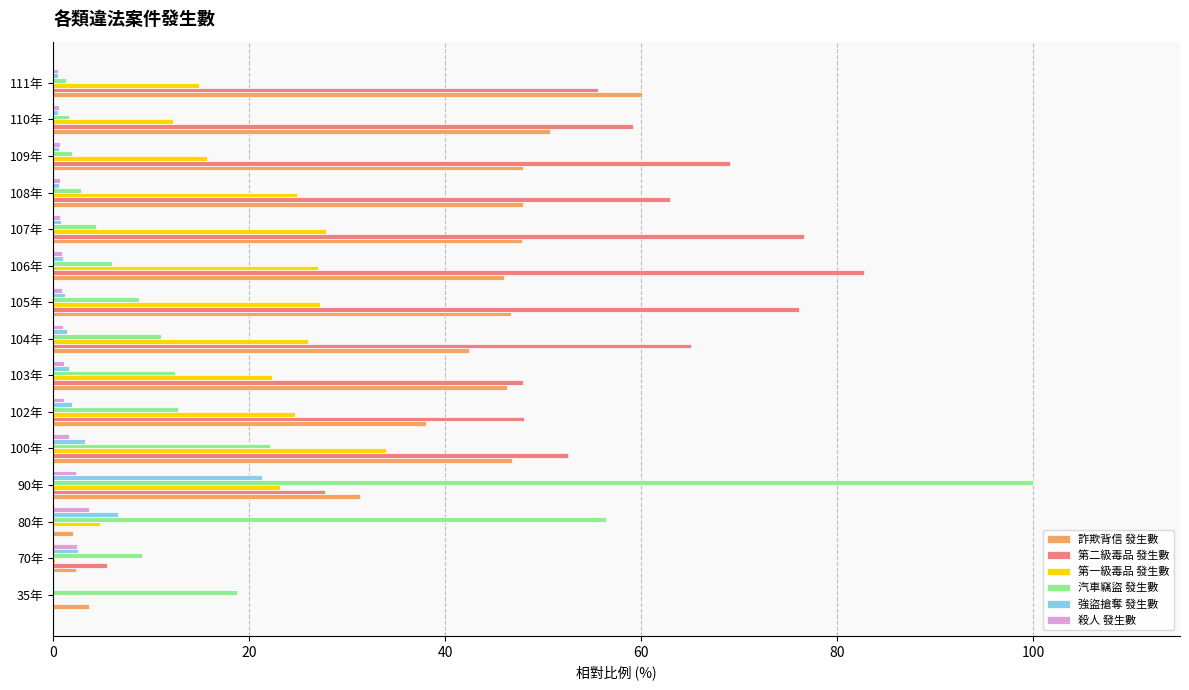

The value of 殺人 發生數 at 70年 is 2.5. True or false?

True